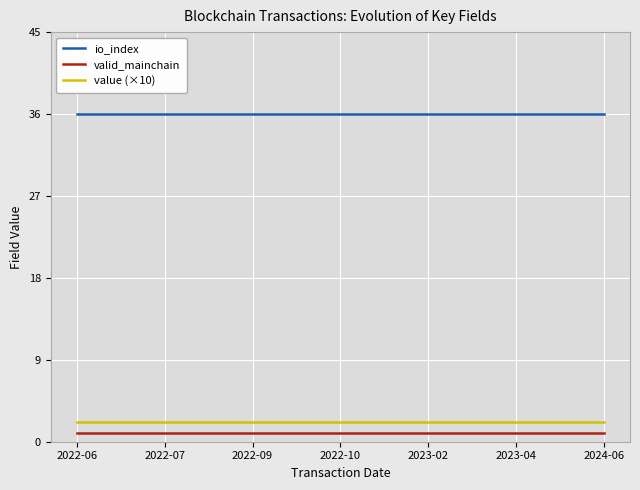

What is the minimum value shown in the chart?

1.0